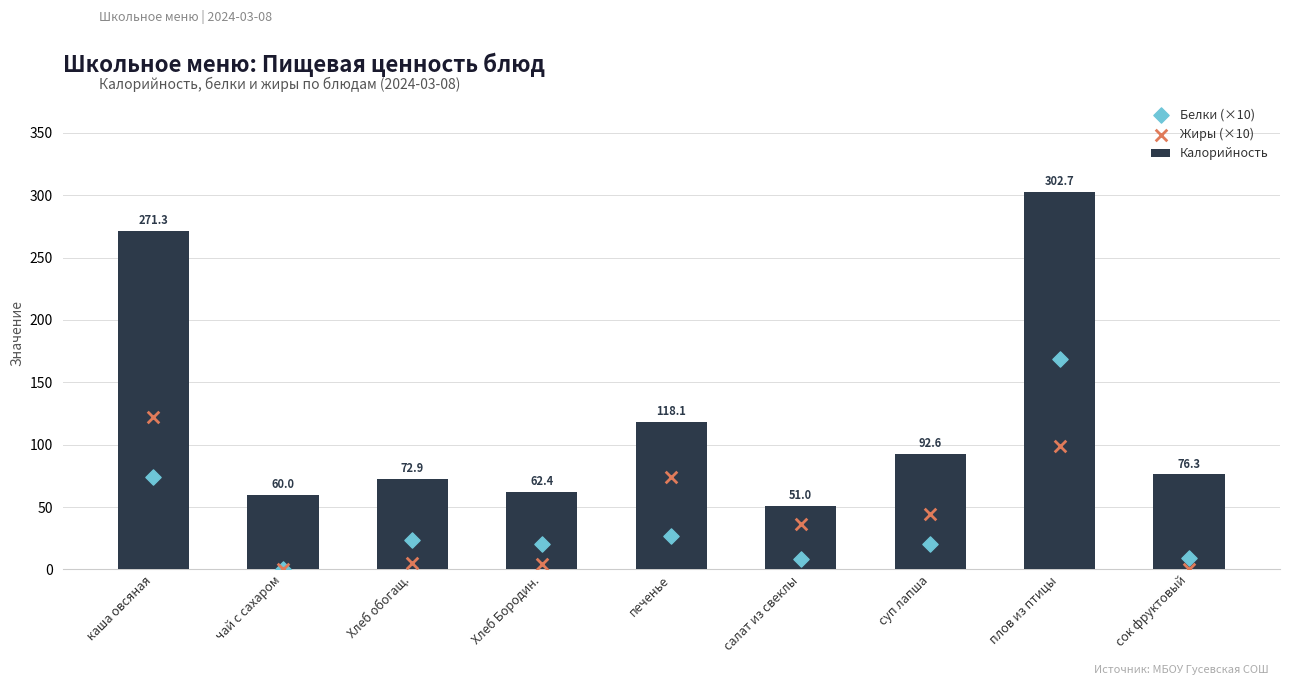

What is the total value across all series at салат из свеклы?

95.7